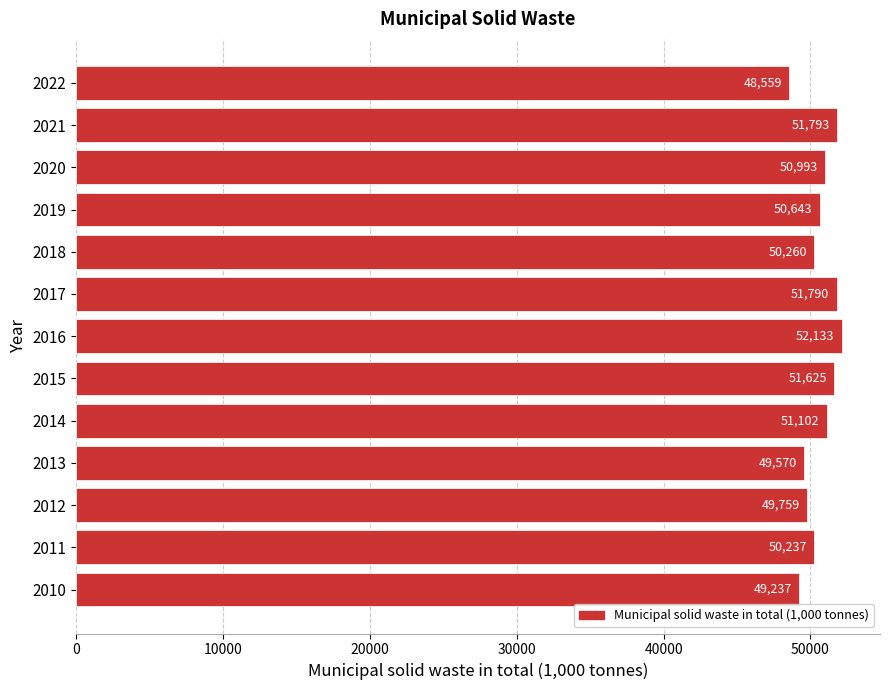

Rank the categories by value from highest to lowest.

2016, 2021, 2017, 2015, 2014, 2020, 2019, 2018, 2011, 2012, 2013, 2010, 2022